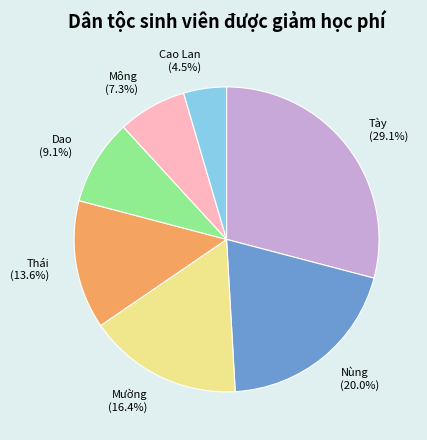

To the nearest percent, what percentage of the pie is Dao?

9%